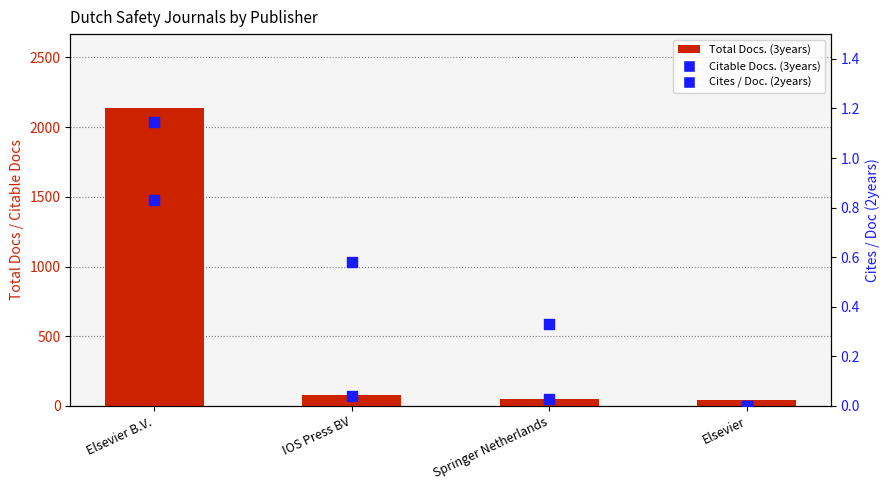

What is the total value across all series at Elsevier?

46.0